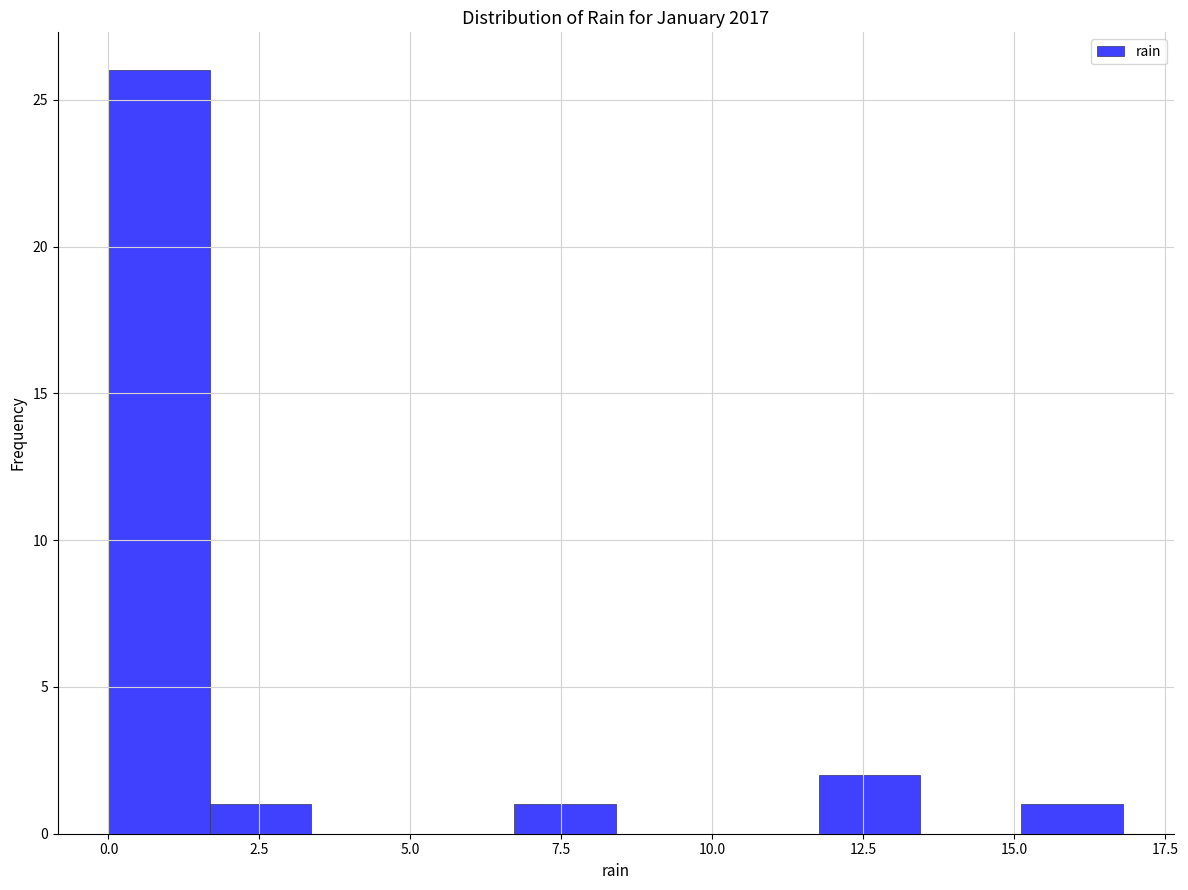

Read against the x-axis, roughly where is the centre of the tallest bar?

1.0